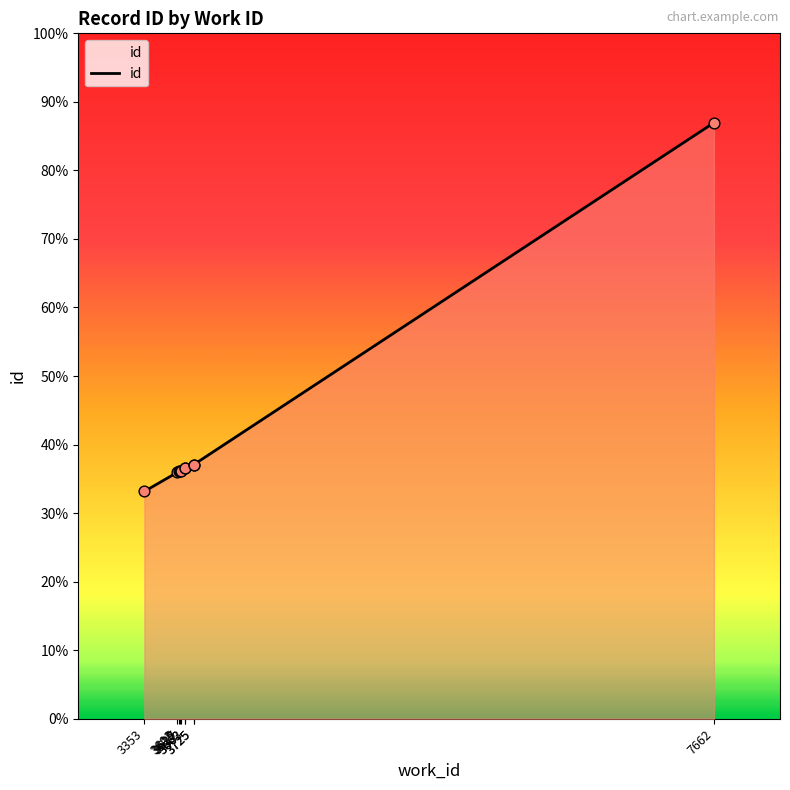

Which has a higher value, 3725 or 7662?

7662